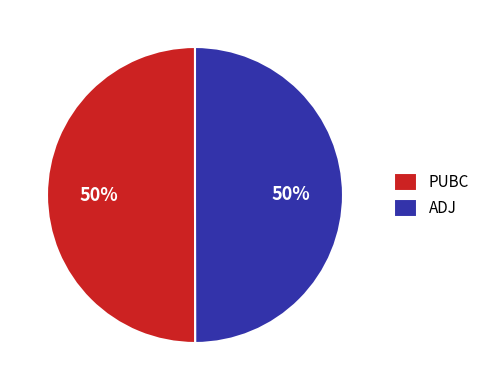

To the nearest percent, what percentage of the pie is ADJ?

50%